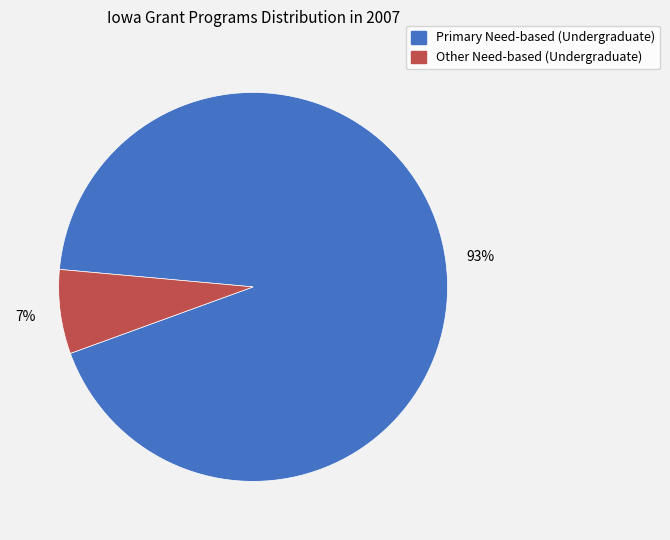

Between Primary Need-based (Undergraduate) and Other Need-based (Undergraduate), which is larger?

Primary Need-based (Undergraduate)